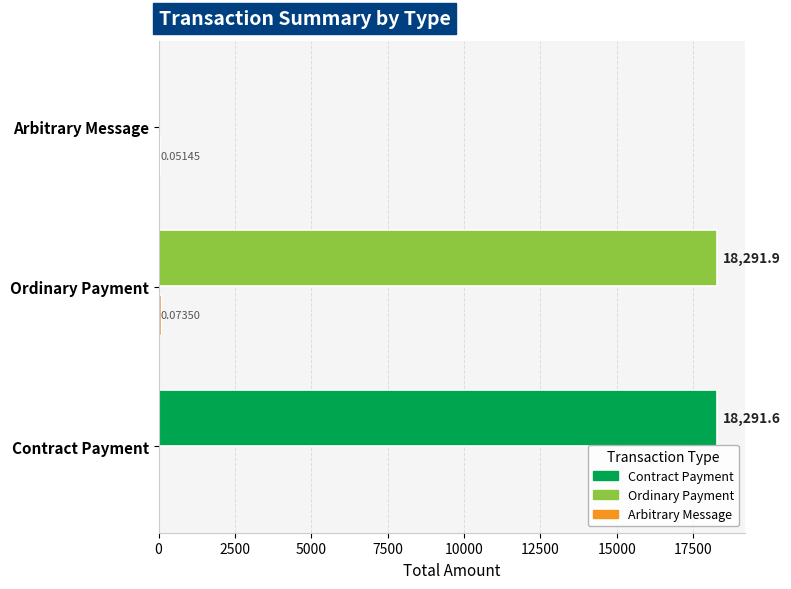

What is the total value across all series at Contract Payment?

18291.6